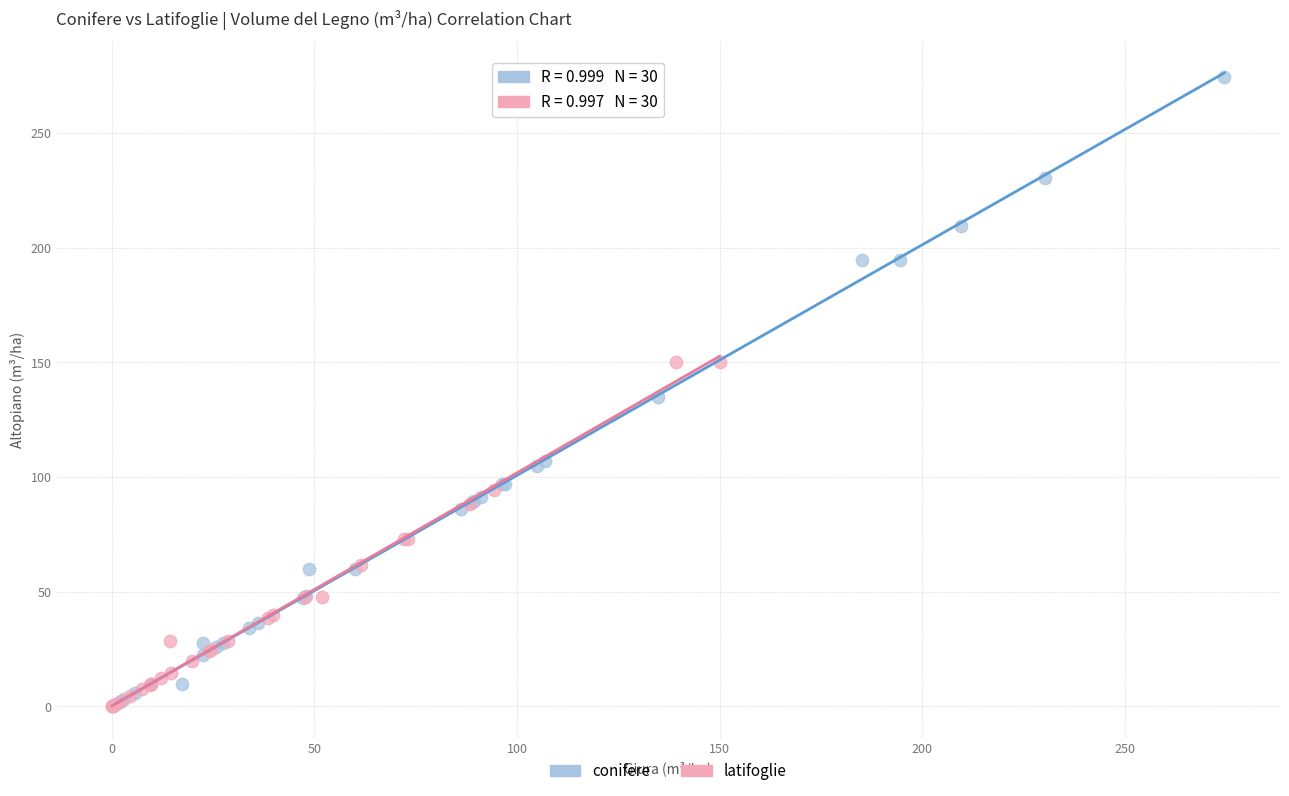

Which series contains the highest Y value?

conifere